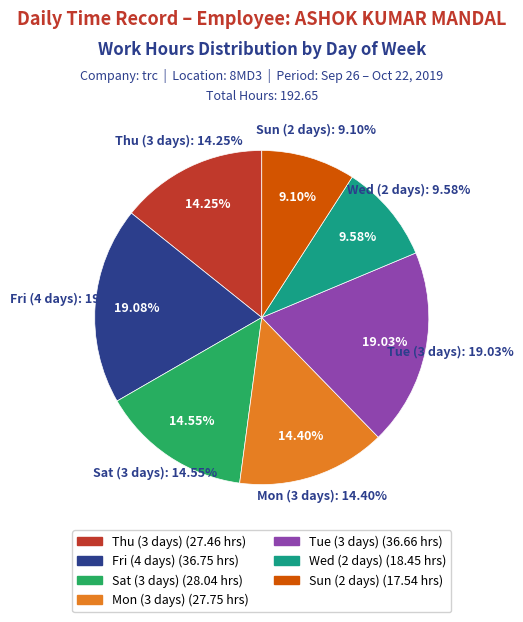

Do 6-Sun and 21-Mon together represent more than half of the pie?

No